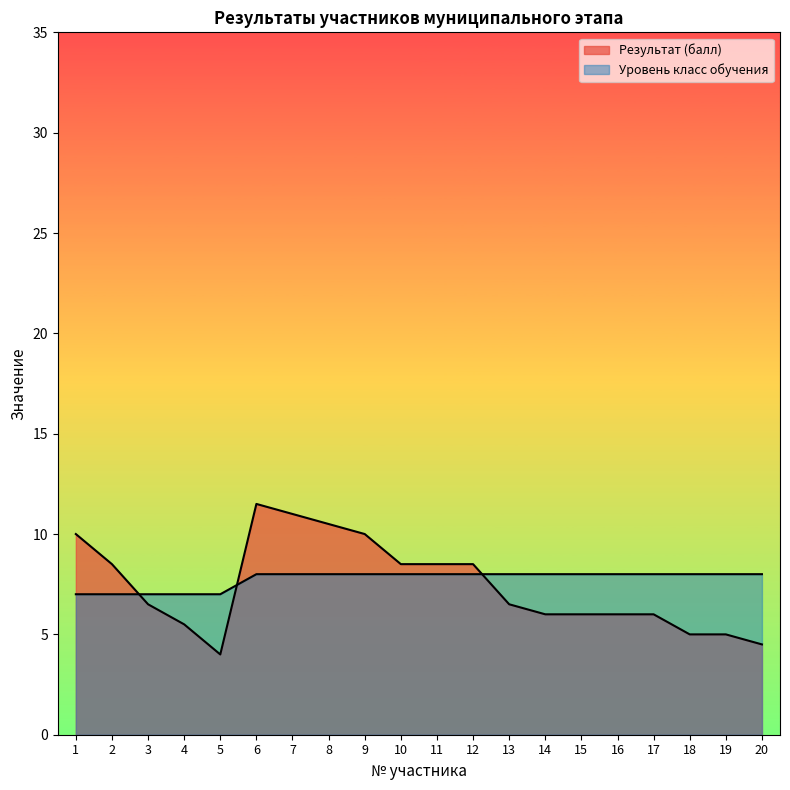

What is the greatest value displayed?

11.5